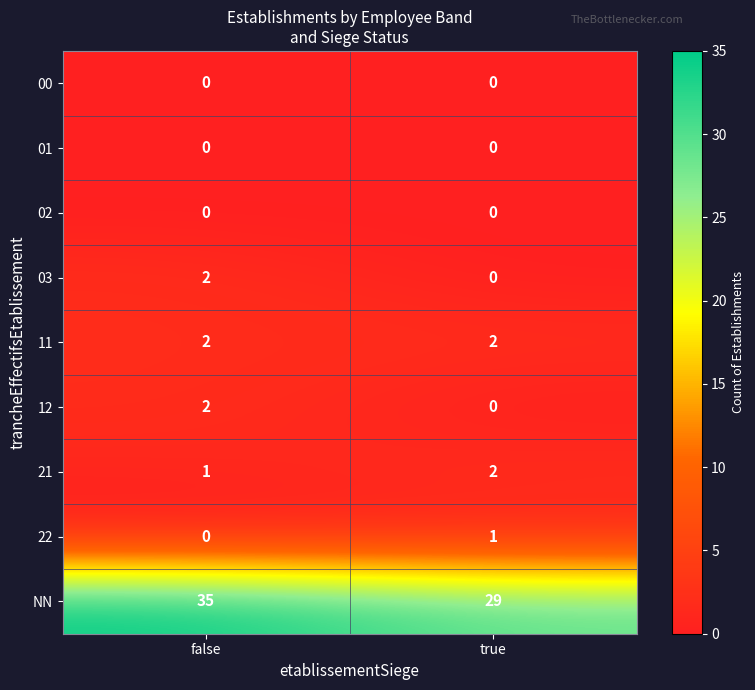

What is the difference between the highest and lowest values at false?

35